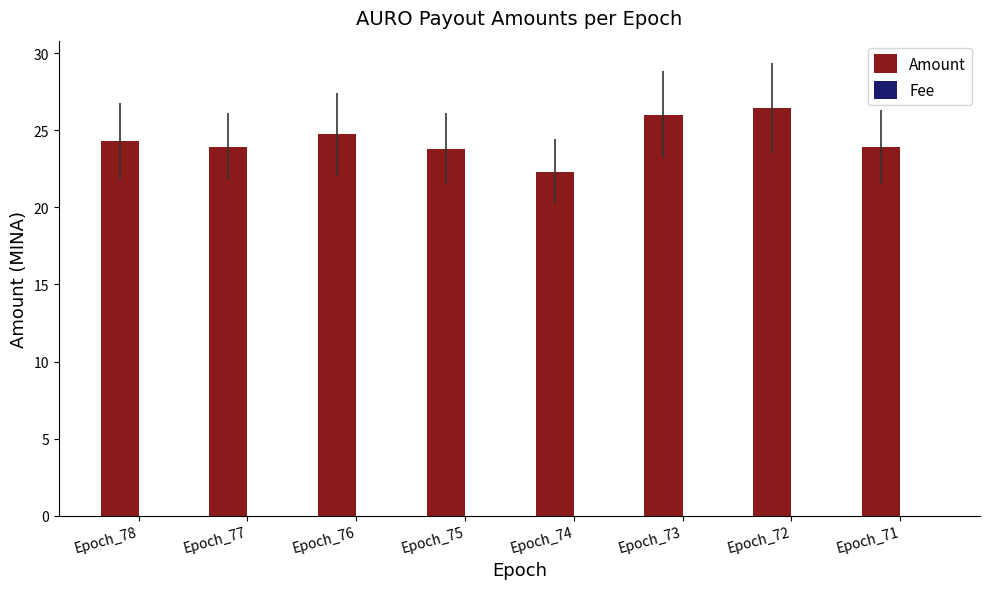

Which series has the largest total across all categories?

Amount